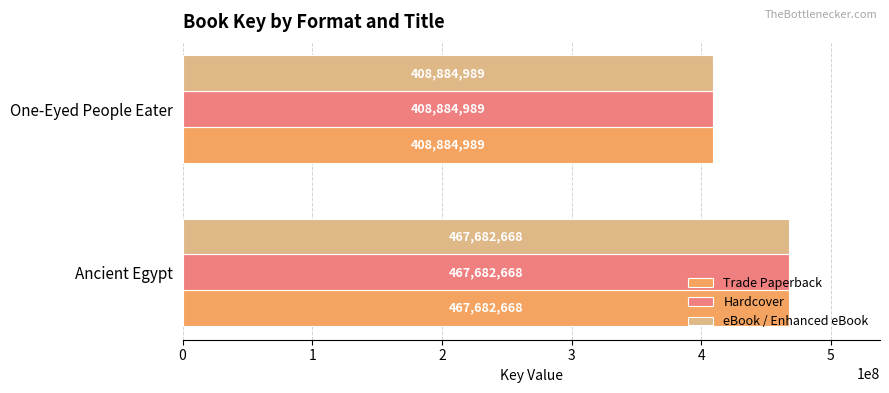

The Trade Paperback series shows 214206381 at Ancient Egypt. True or false?

False